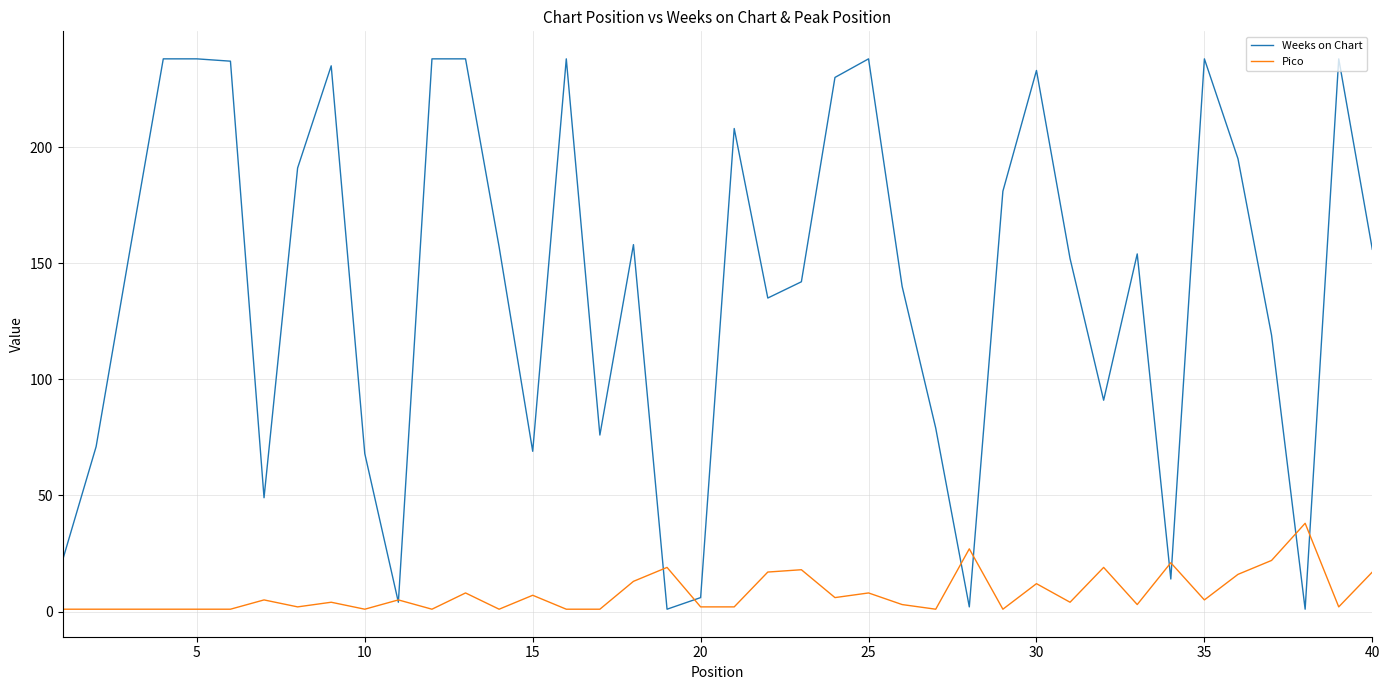

Which series ends up on top after the final intersection of Weeks on Chart and Pico?

Weeks on Chart